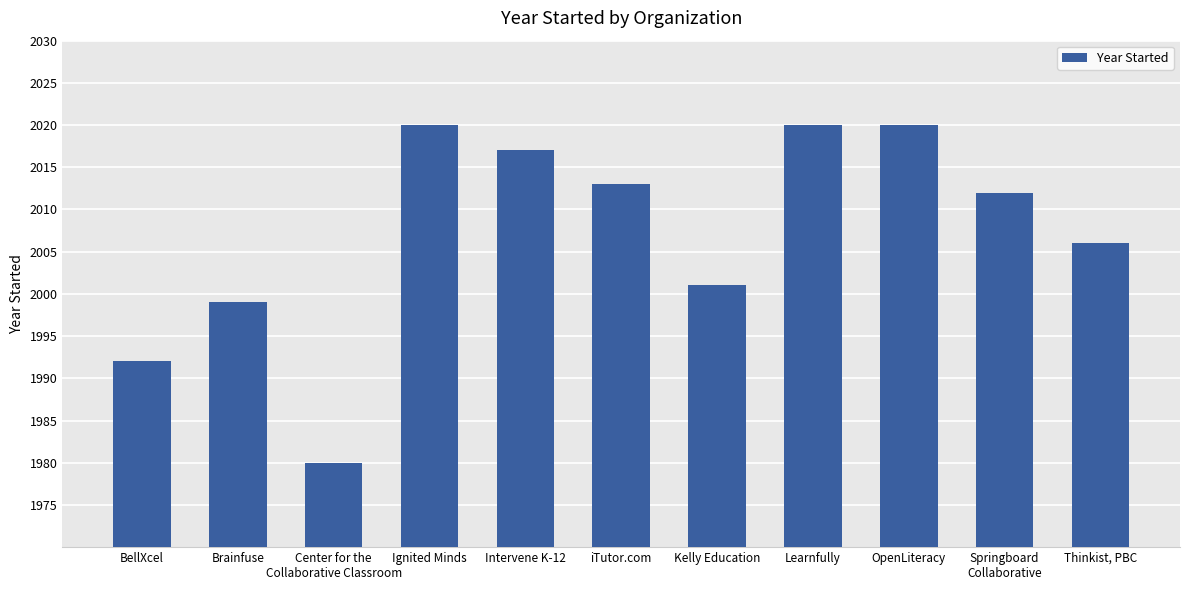

Count the number of data series in this chart.

1